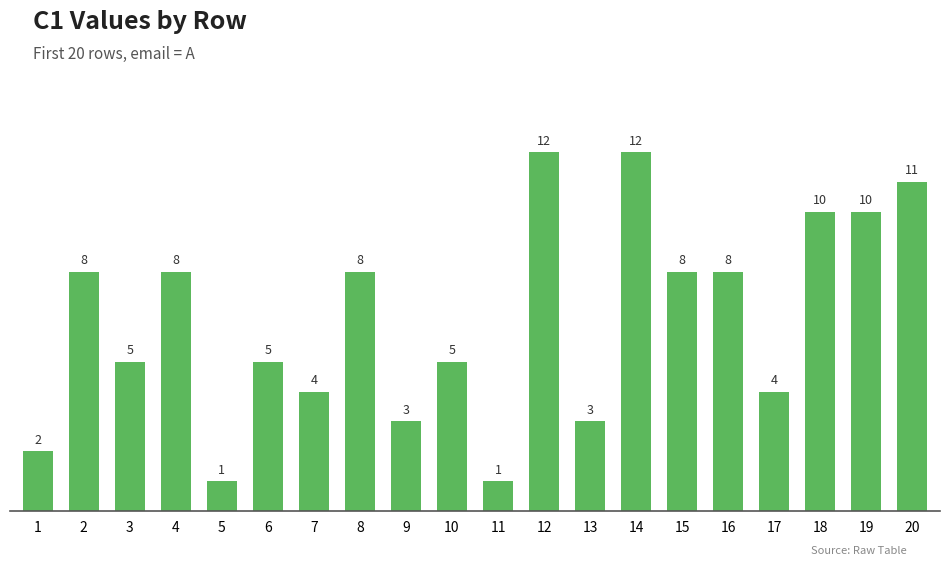

Is it true that the value at 14 is 12?

True